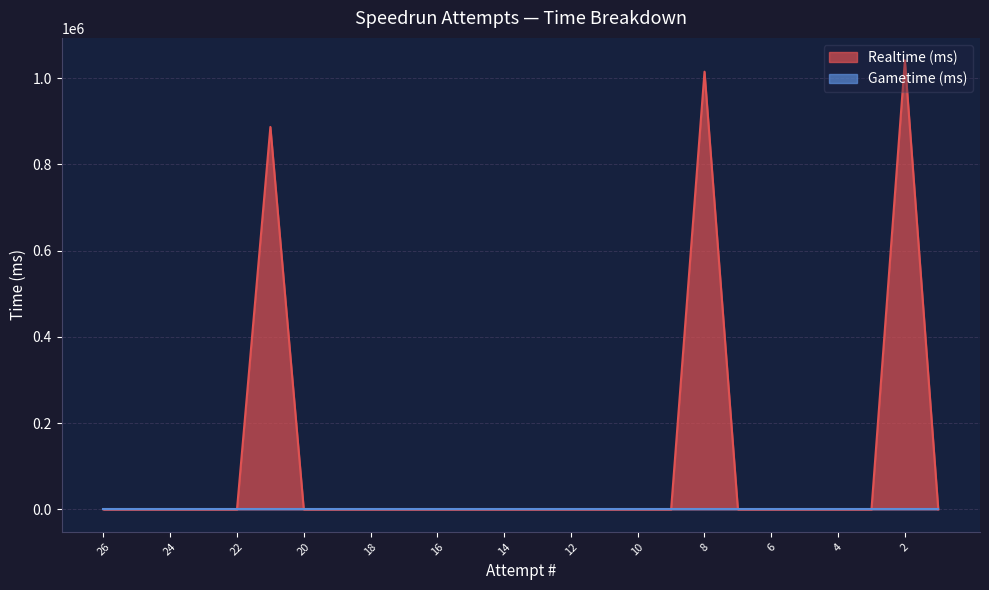

Reading left to right, list all the values displayed in this chart.

0	0	0	0	0	887039	0	0	0	0	0	0	0	0	0	0	0	0	1015149	0	0	0	0	0	1041497	0